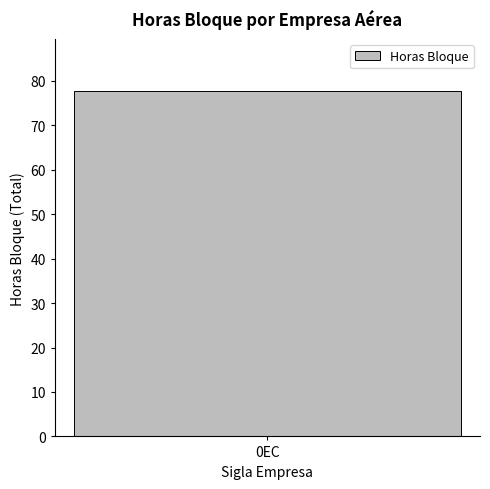

Does the chart contain any negative values?

No